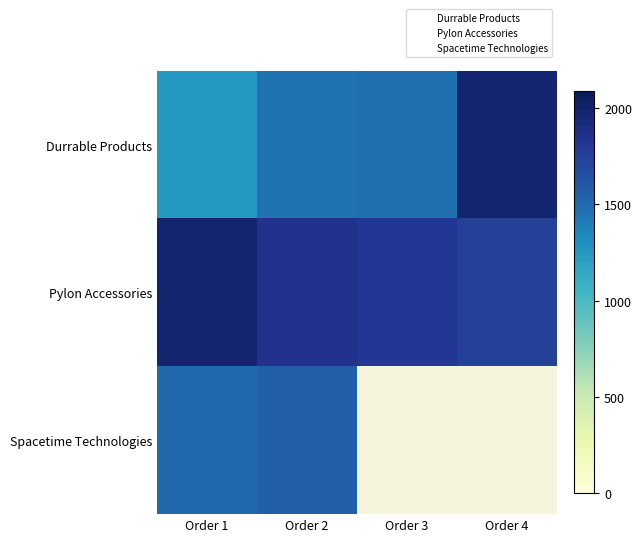

What value does the Durrable Products series have at Order 1, to the nearest 100?

1200